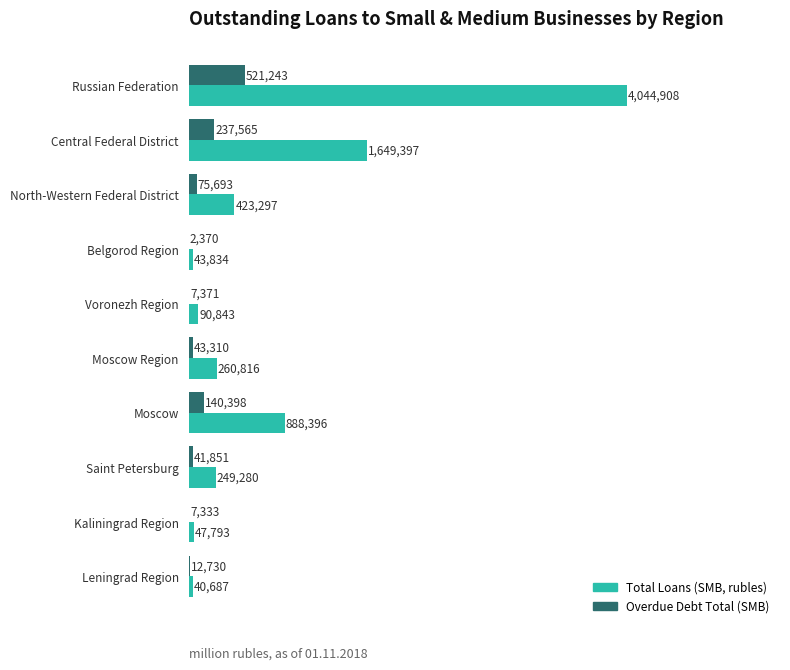

Which series has the largest total across all categories?

Total Loans (SMB, rubles)